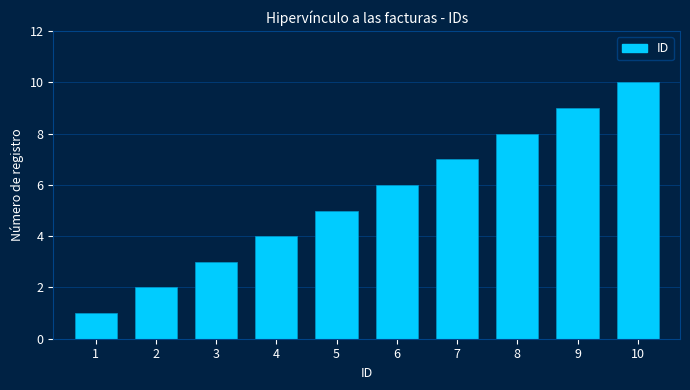

Rank the categories by value from lowest to highest.

1, 2, 3, 4, 5, 6, 7, 8, 9, 10